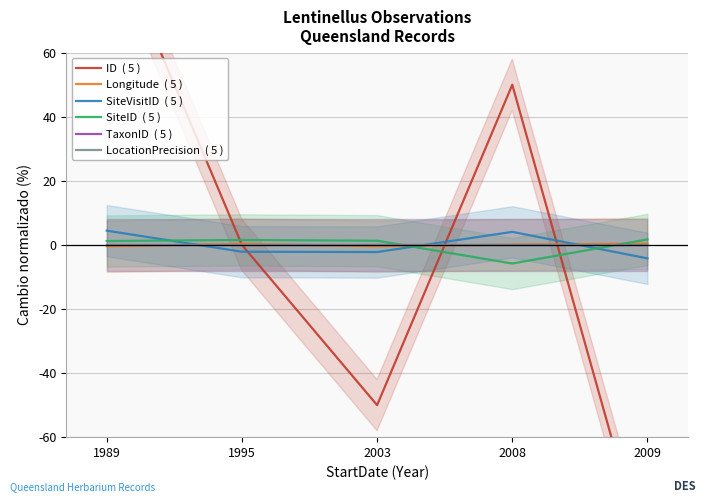

True or false: LocationPrecision  ( 5 ) has more than 2 interior local peaks.

False